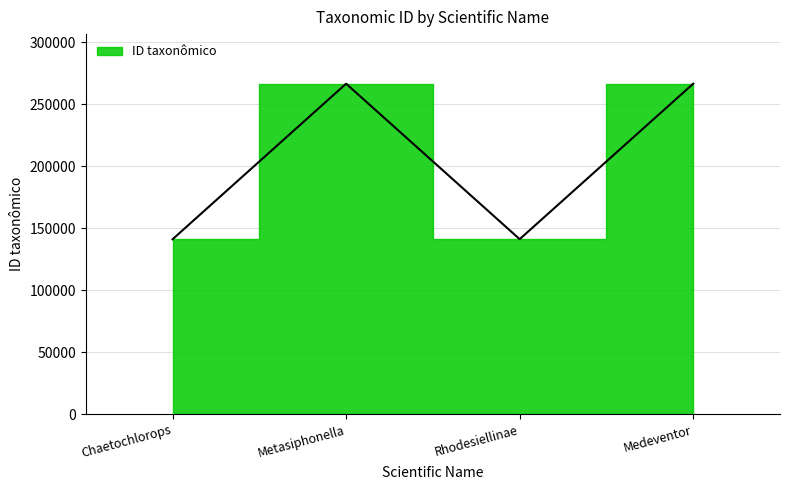

Between Rhodesiellinae and Chaetochlorops, which is larger?

Rhodesiellinae